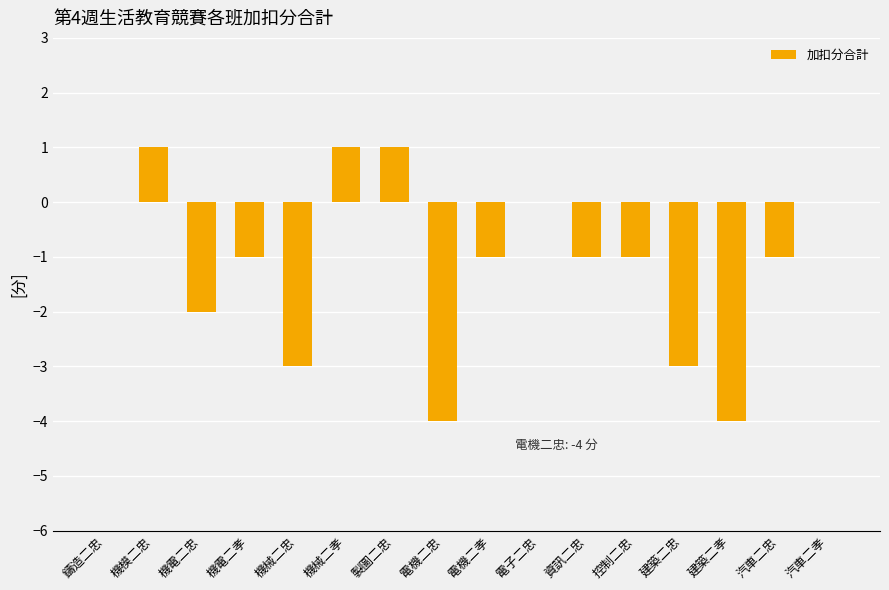

What is the sum of all values?

-18